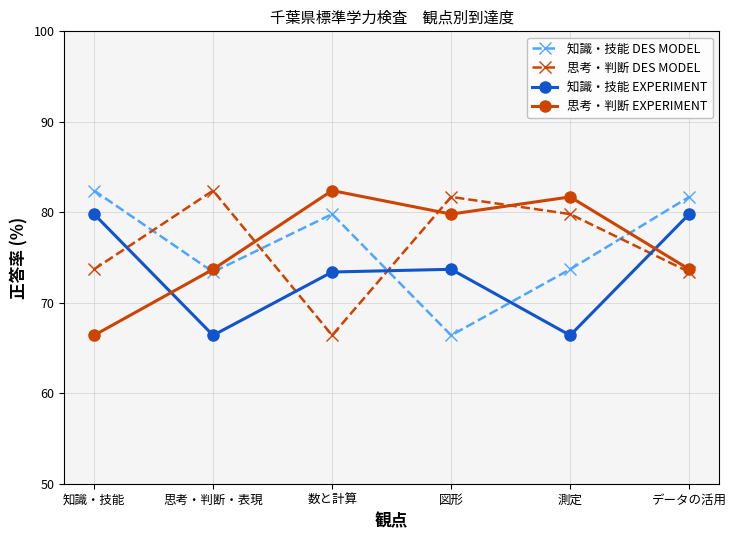

The 知識・技能 EXPERIMENT series shows 44.0 at 知識・技能. True or false?

False